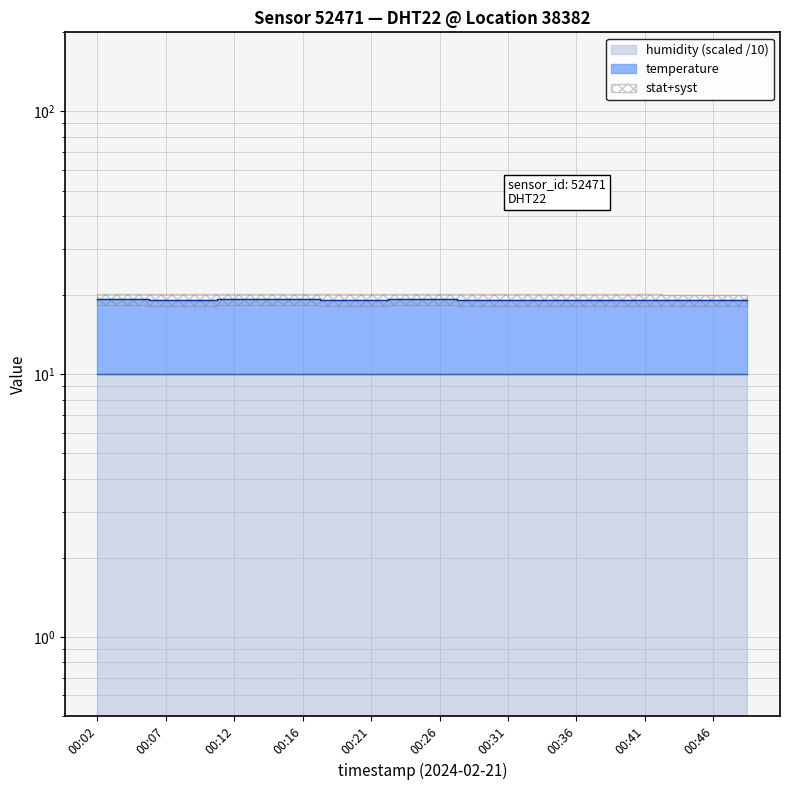

What is the greatest value displayed?

19.3